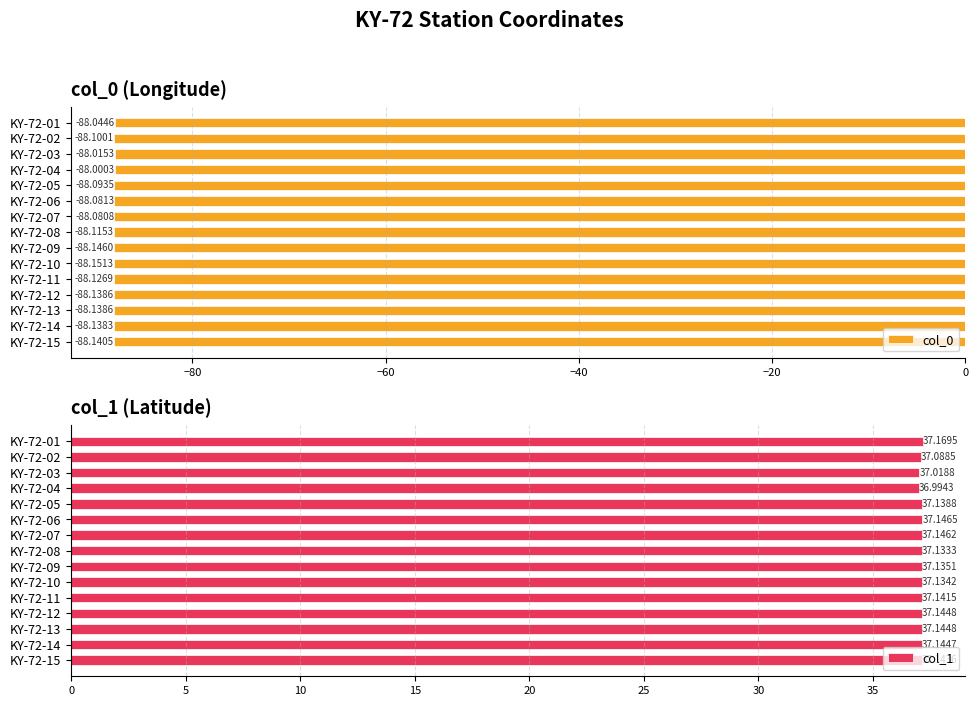

At which label is col_1 closest to 37?

KY-72-04